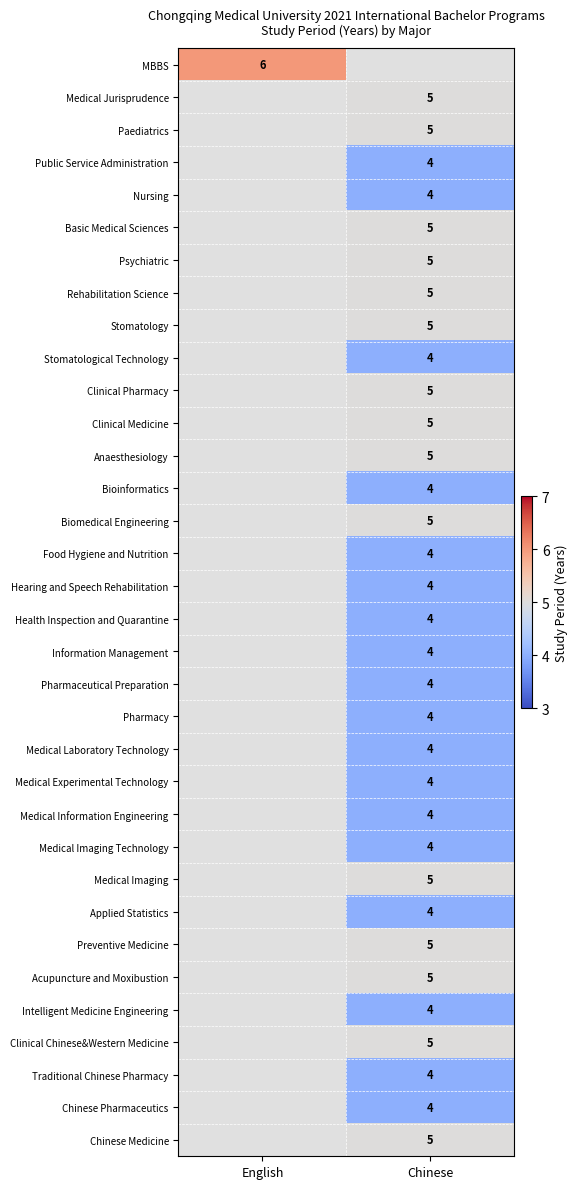

True or false: Rehabilitation Science has a value of 5 at Chinese.

True